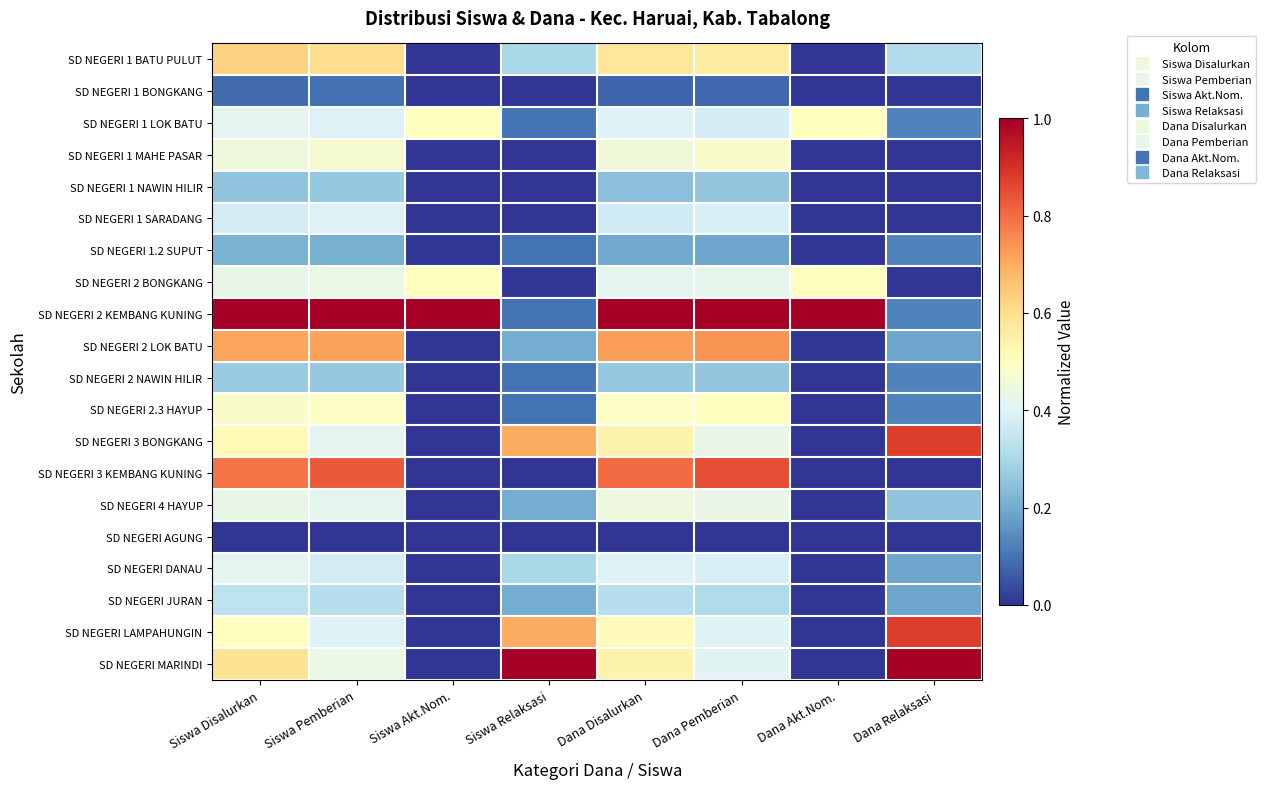

At which category does the chart reach its peak across all series?

Siswa Disalurkan